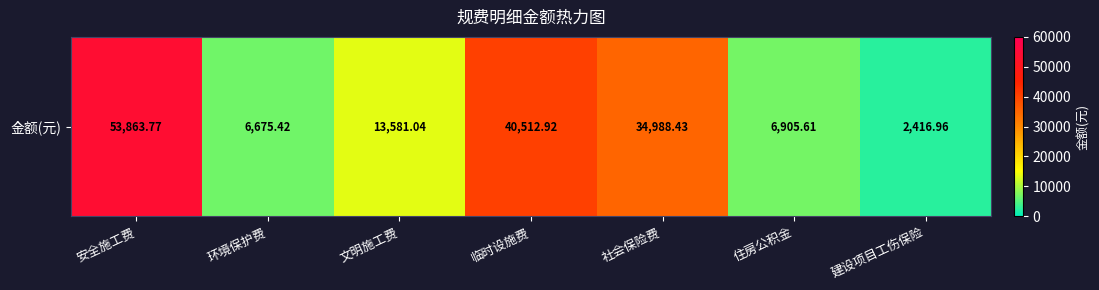

What is the difference between the maximum and minimum values?

51446.8